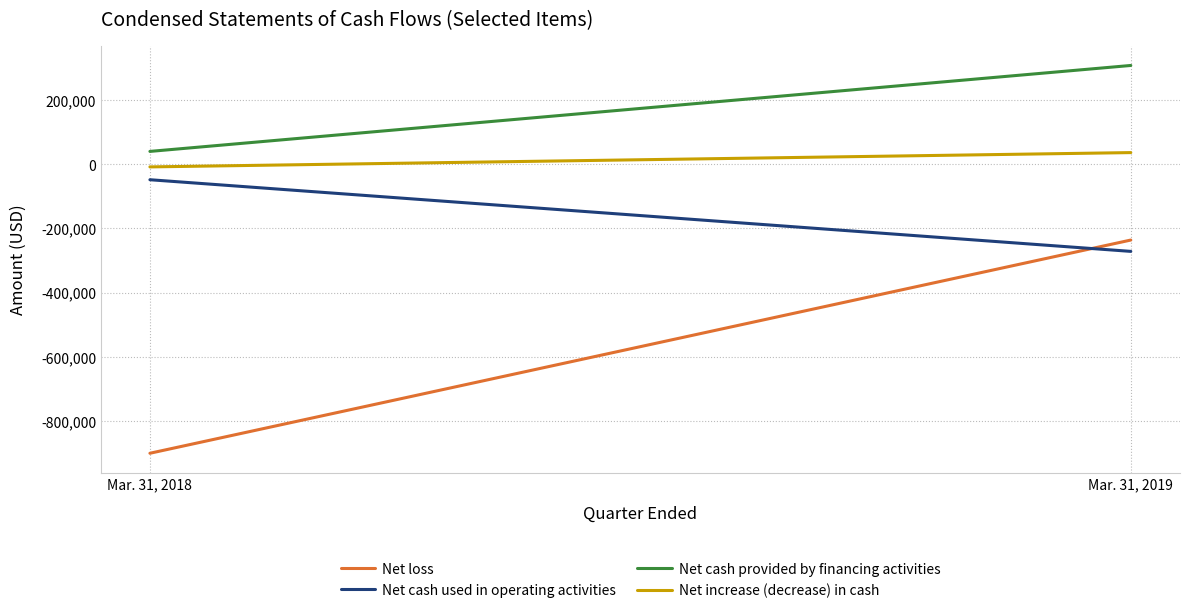

What is the total value across all series at Mar. 31, 2019?

-163792